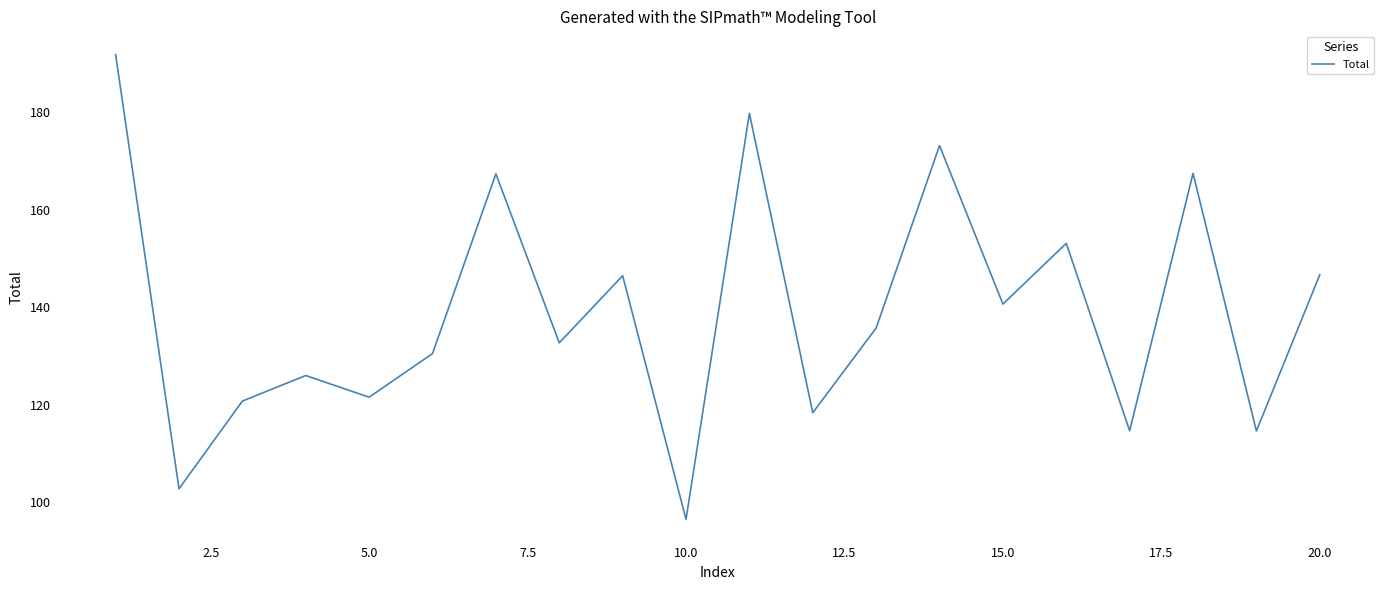

What is the greatest value displayed?

191.8